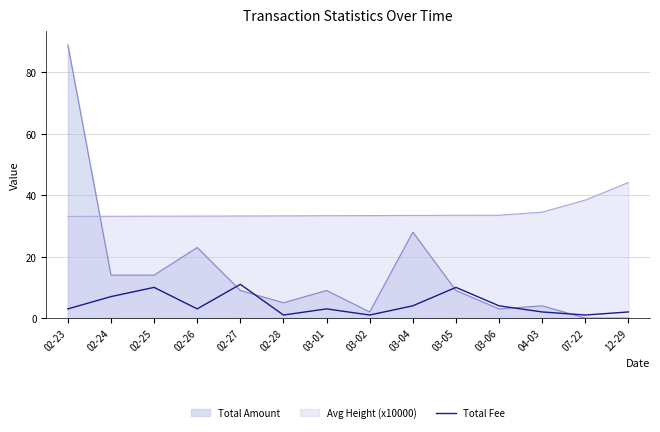

True or false: there are more than 1 points higher than both neighbors.

True